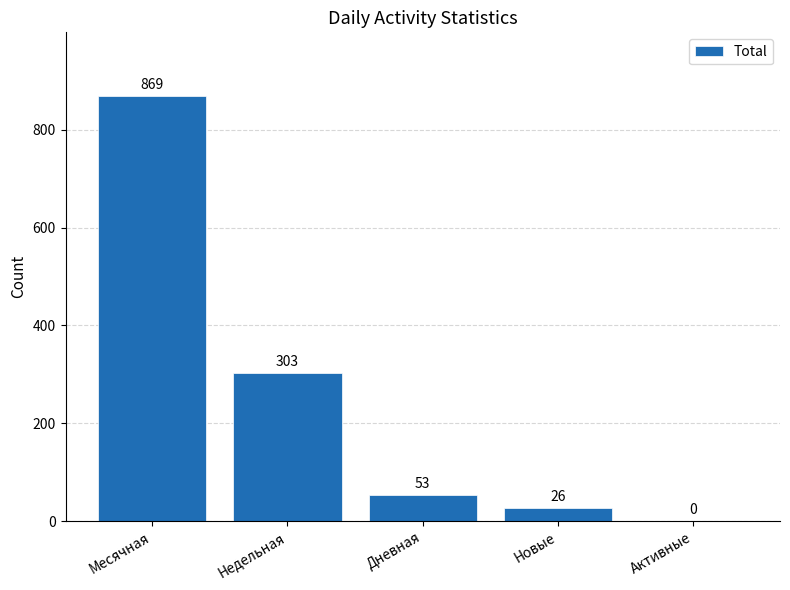

How many data points does each series have?

5